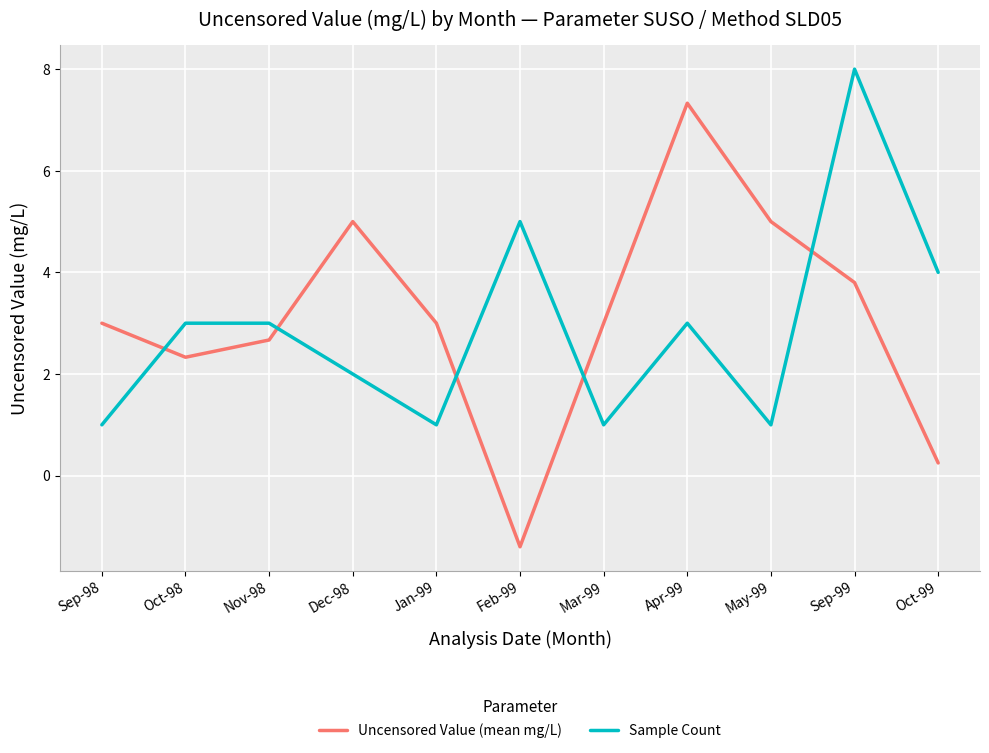

Which series changed the most between May-99 and Oct-99?

Uncensored Value (mean mg/L)